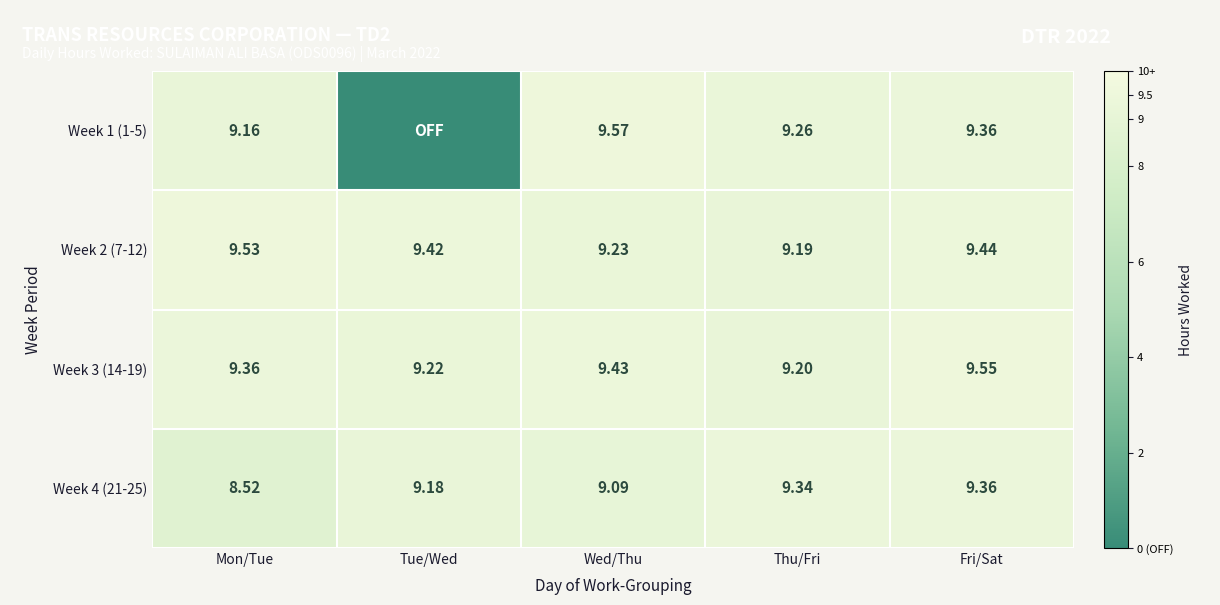

Between Wed/Thu and Tue/Wed, which is larger?

Wed/Thu